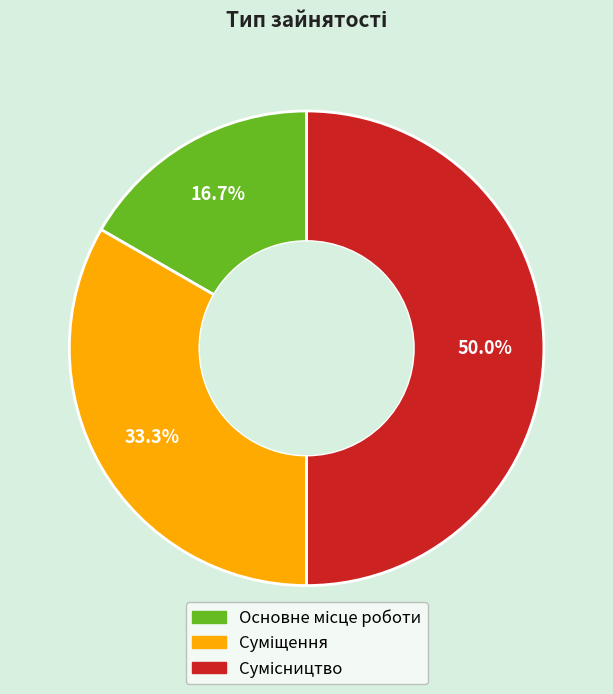

Approximately how many times larger is the value at Сумісництво compared to Суміщення?

1.5